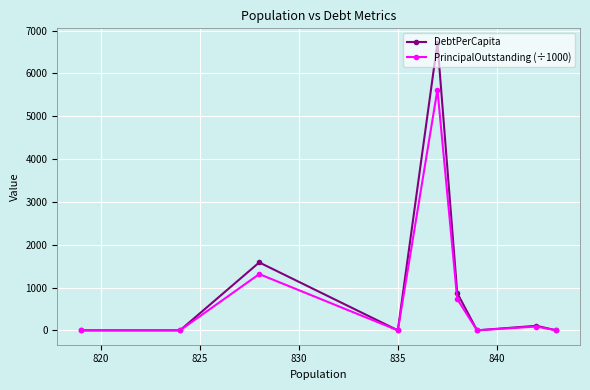

Which series has the widest spread of values?

DebtPerCapita